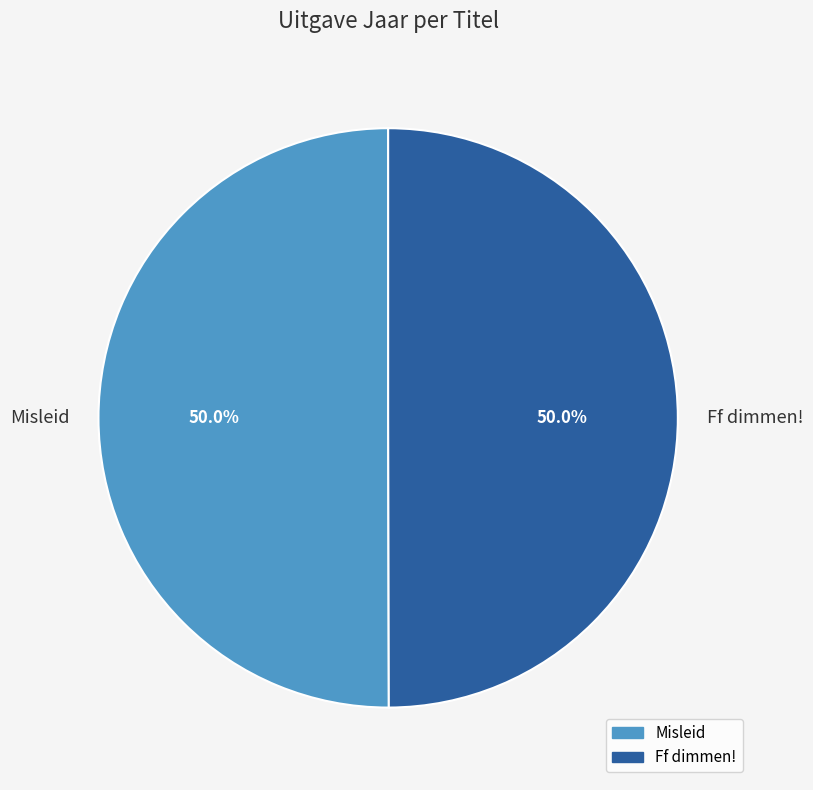

To the nearest percent, what percentage of the pie is Misleid?

50%